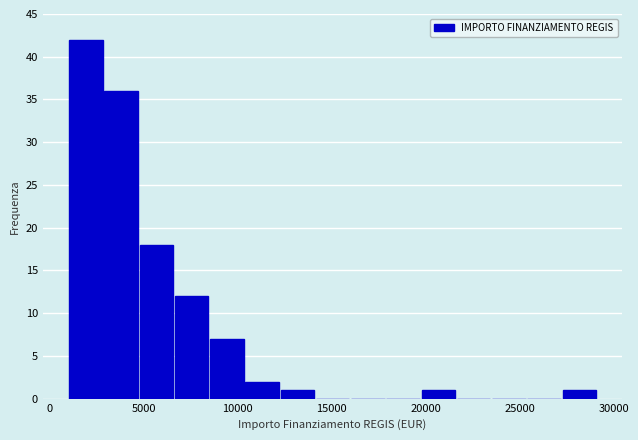

Around what value on the x-axis is the tallest bar? Give the approximate position of its centre, as read against the axis.

2000